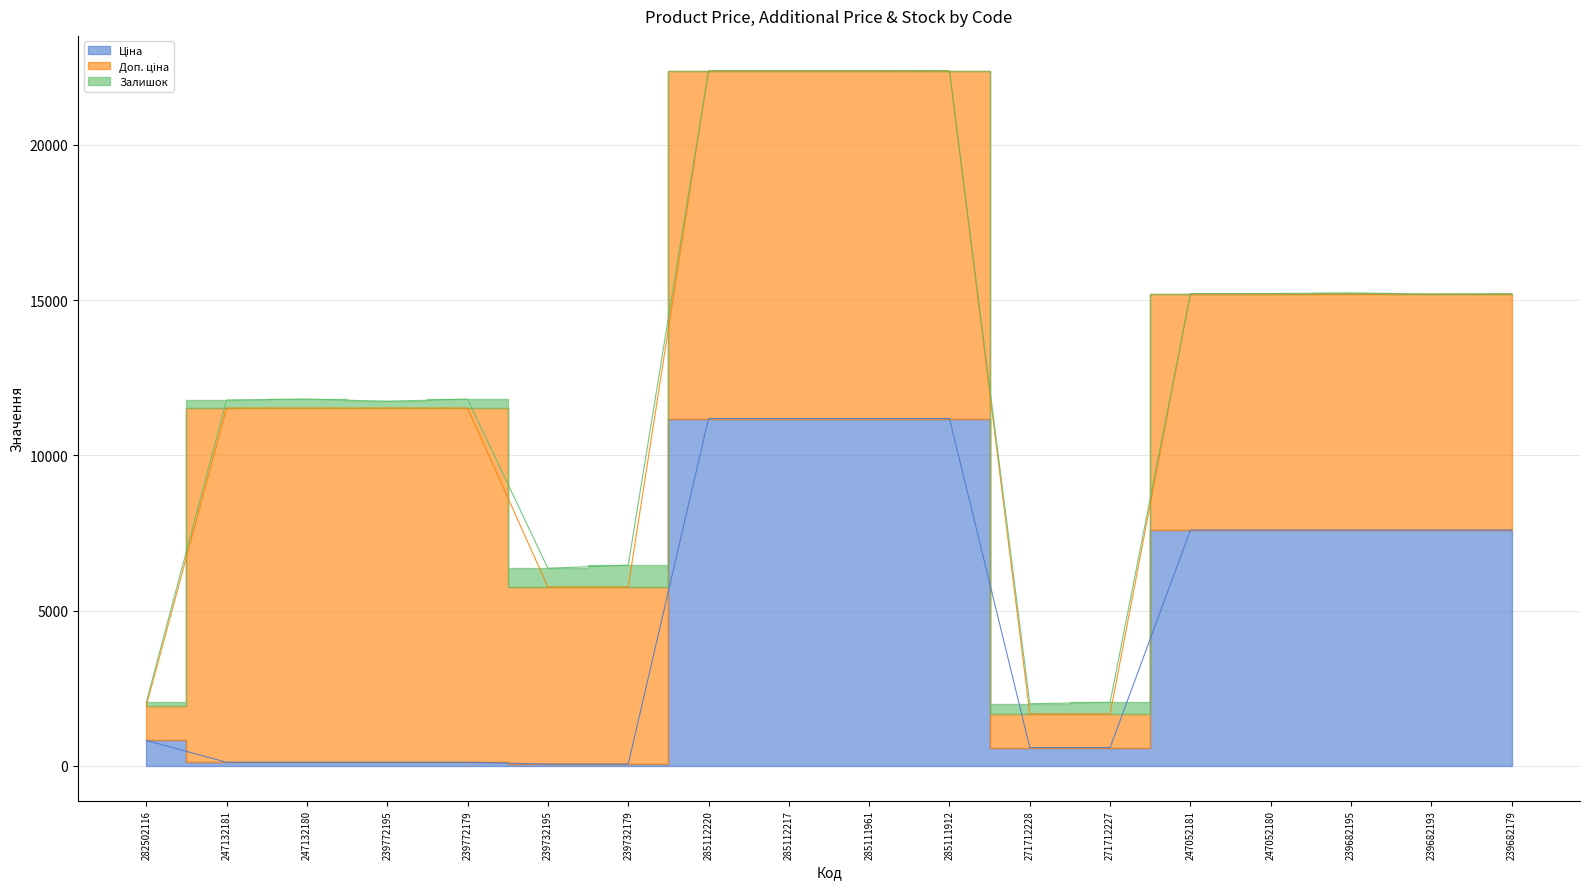

How many series are shown in this chart?

3